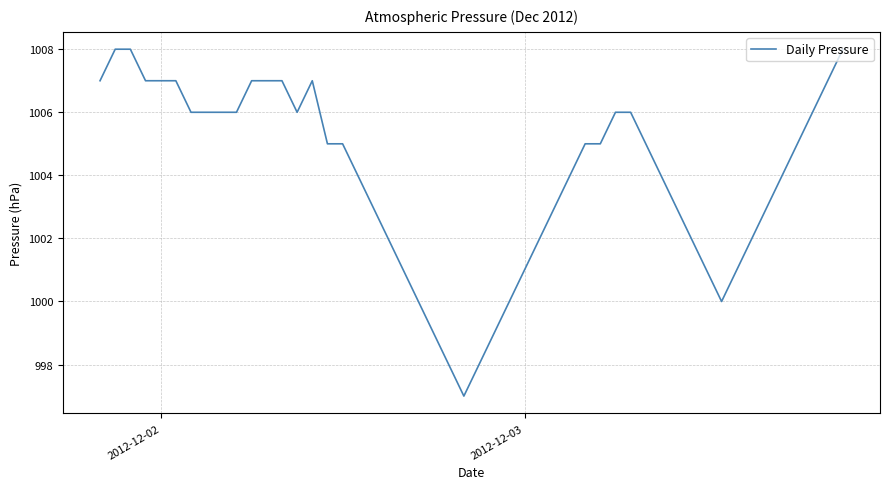

What is the difference between the maximum and minimum values?

11